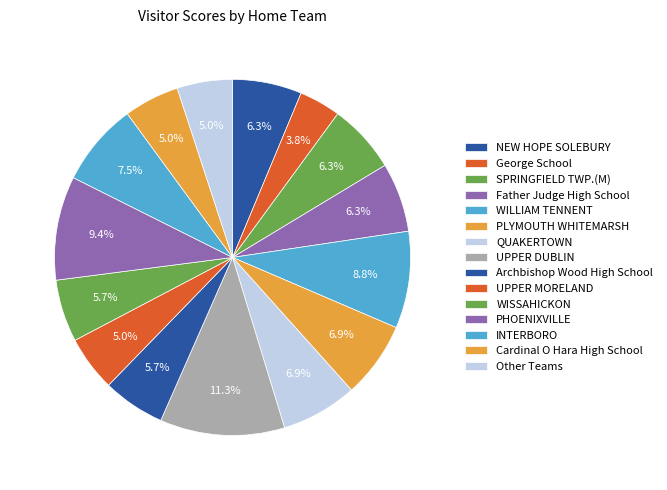

Count the number of slices in the pie.

15